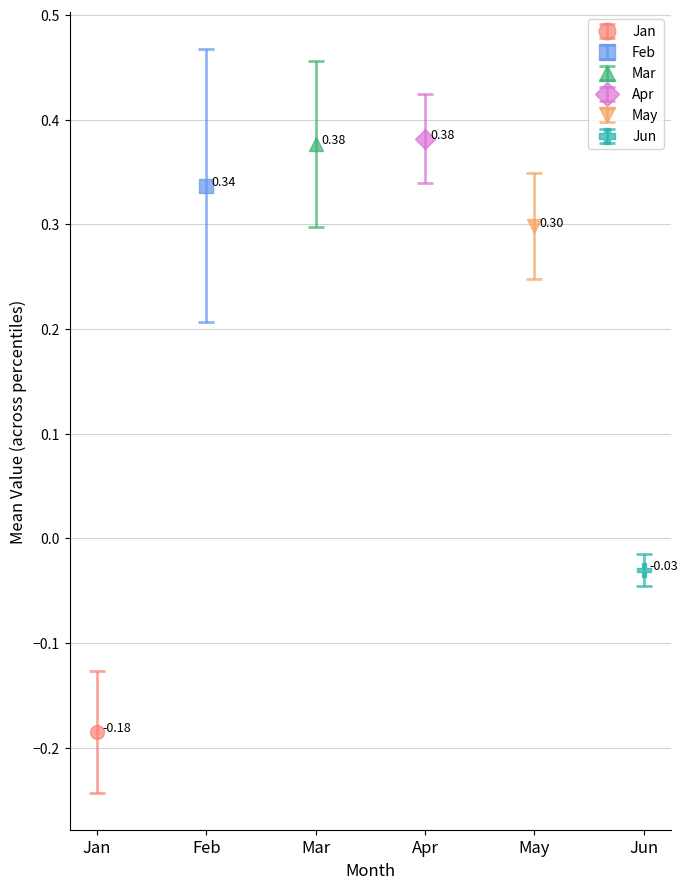

Reading right to left, list all the values displayed in this chart.

Jan: -0.2	-0.1	-0.1	-0.1	-0.1	-0.2	-0.2	-0.2	-0.2	-0.3
Feb: 0.2	0.3	0.3	0.3	0.3	0.3	0.3	0.3	0.3	0.7
Mar: 0.6	0.4	0.4	0.4	0.4	0.3	0.3	0.3	0.3	0.3
Apr: 0.3	0.3	0.4	0.4	0.4	0.4	0.4	0.4	0.4	0.5
May: 0.4	0.3	0.3	0.3	0.3	0.3	0.3	0.3	0.3	0.2
Jun: -0.0	-0.0	-0.0	-0.0	-0.0	-0.0	-0.0	-0.0	-0.0	-0.1